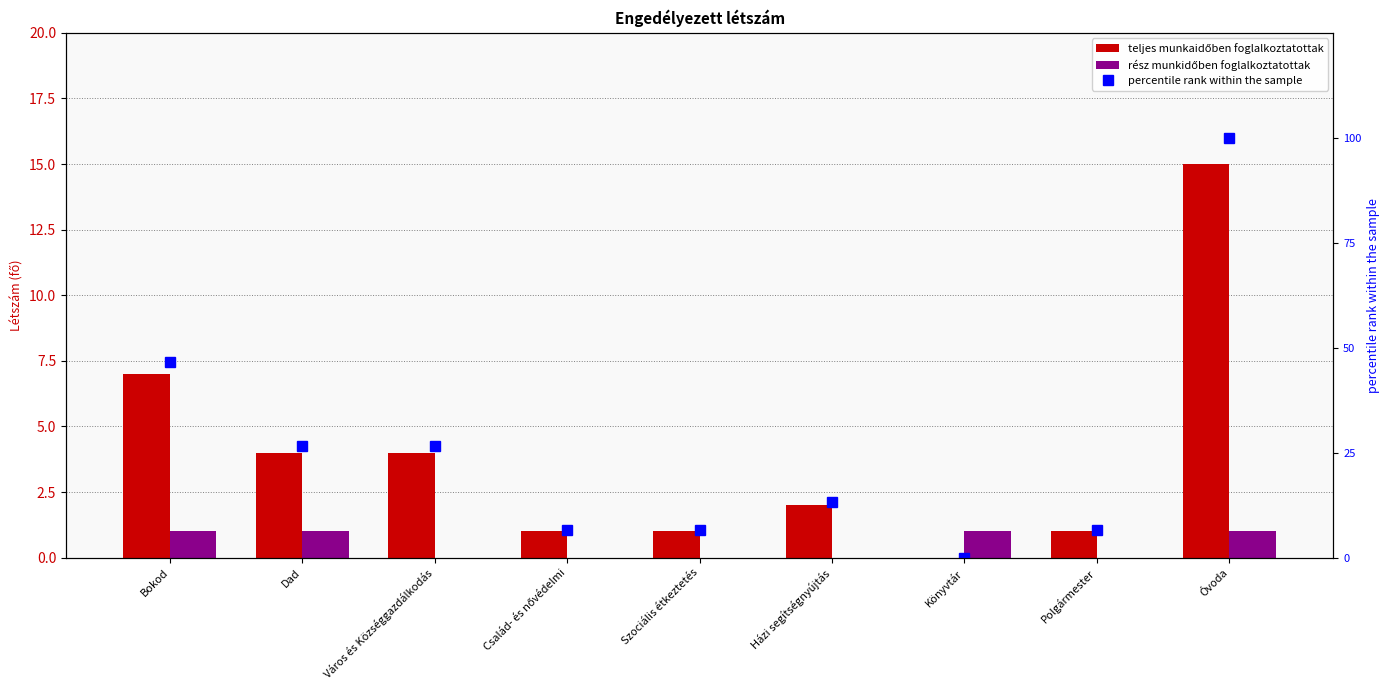

Reading right to left, list all the values displayed in this chart.

teljes munkaidőben foglalkoztatottak: Óvoda=15.0	Polgármester=1.0	Könyvtár=0.0	Házi segítségnyújtás=2.0	Szociális étkeztetés=1.0	Család- és nővédelmi=1.0	Város és Községgazdálkodás=4.0	Dad=4.0	Bokod=7.0
rész munkidőben foglalkoztatottak: Óvoda=1.0	Polgármester=0.0	Könyvtár=1.0	Házi segítségnyújtás=0.0	Szociális étkeztetés=0.0	Család- és nővédelmi=0.0	Város és Községgazdálkodás=0.0	Dad=1.0	Bokod=1.0
percentile rank within the sample: Óvoda=100.0	Polgármester=6.7	Könyvtár=0.0	Házi segítségnyújtás=13.3	Szociális étkeztetés=6.7	Család- és nővédelmi=6.7	Város és Községgazdálkodás=26.7	Dad=26.7	Bokod=46.7